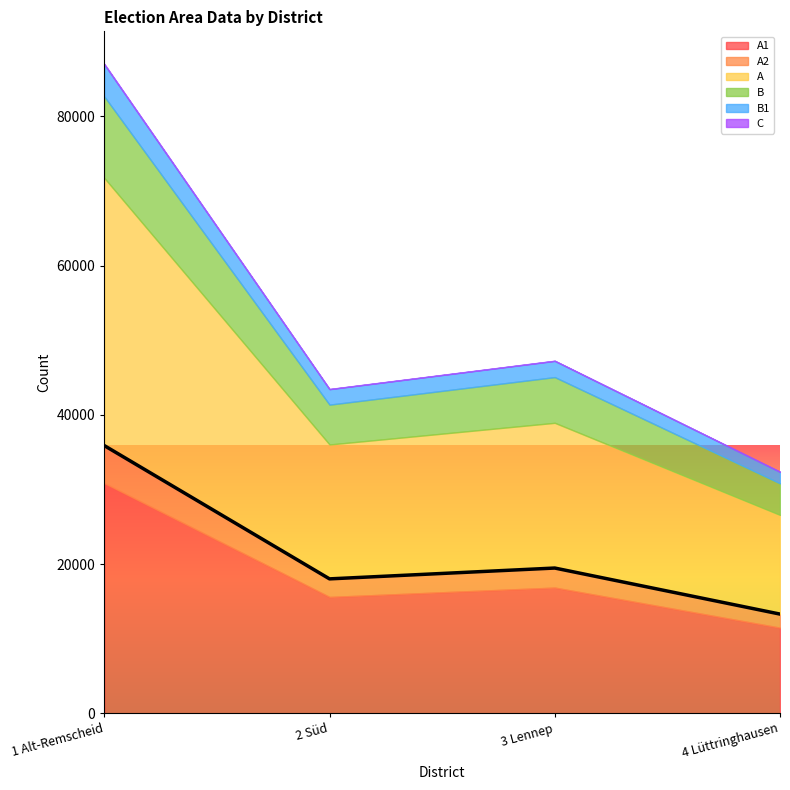

At which category is the sum across all series the highest?

1 Alt-Remscheid